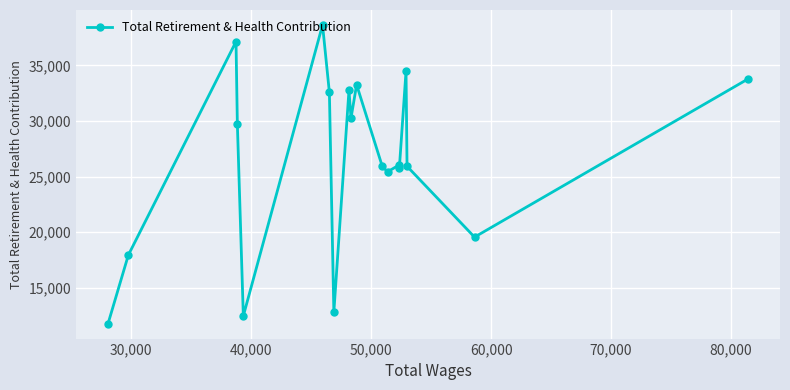

True or false: there are more than 0 points higher than both neighbors.

True